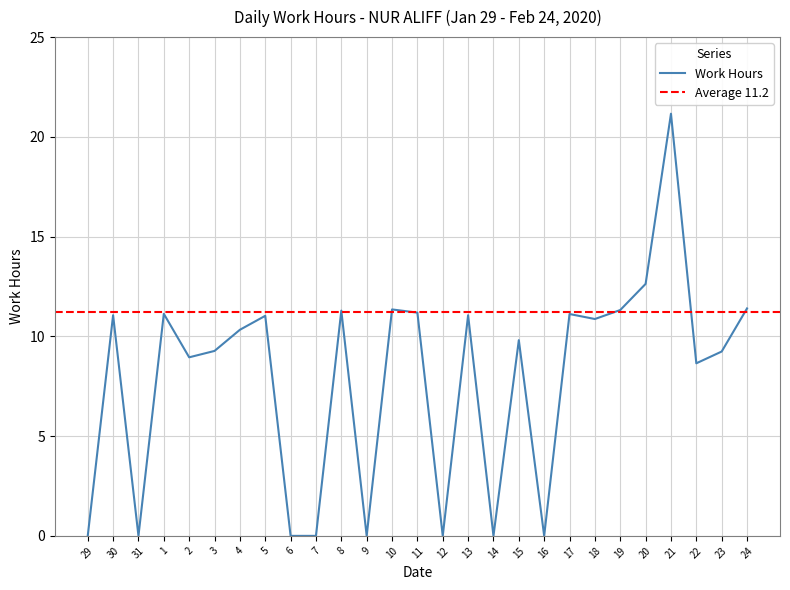

What is the maximum value shown in the chart?

21.2